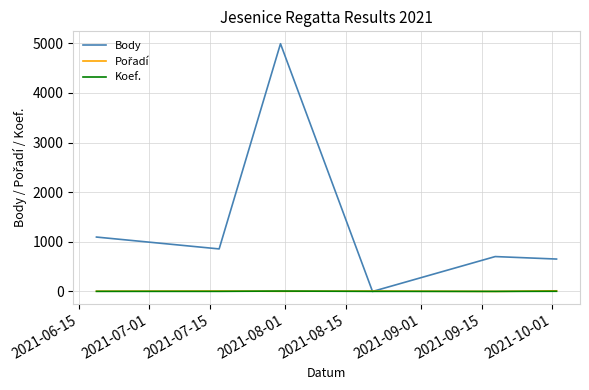

What is the maximum value shown in the chart?

4991